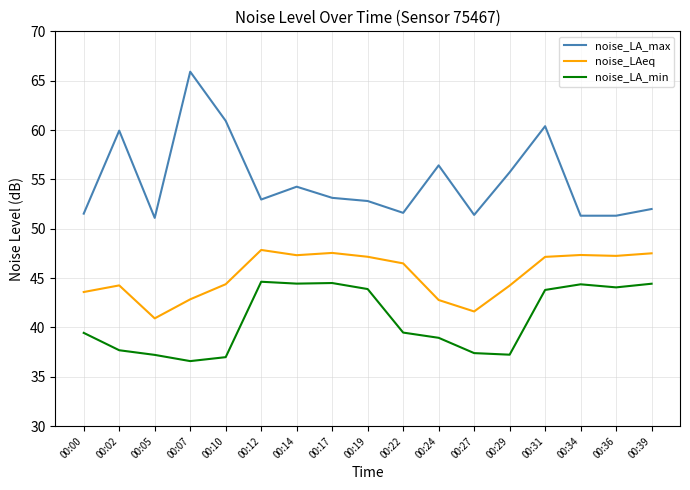

True or false: noise_LA_max and noise_LAeq cross at least once.

False